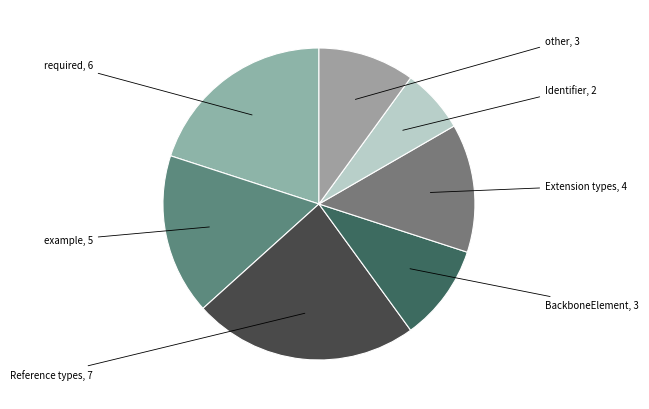

Does any single category account for the majority?

No